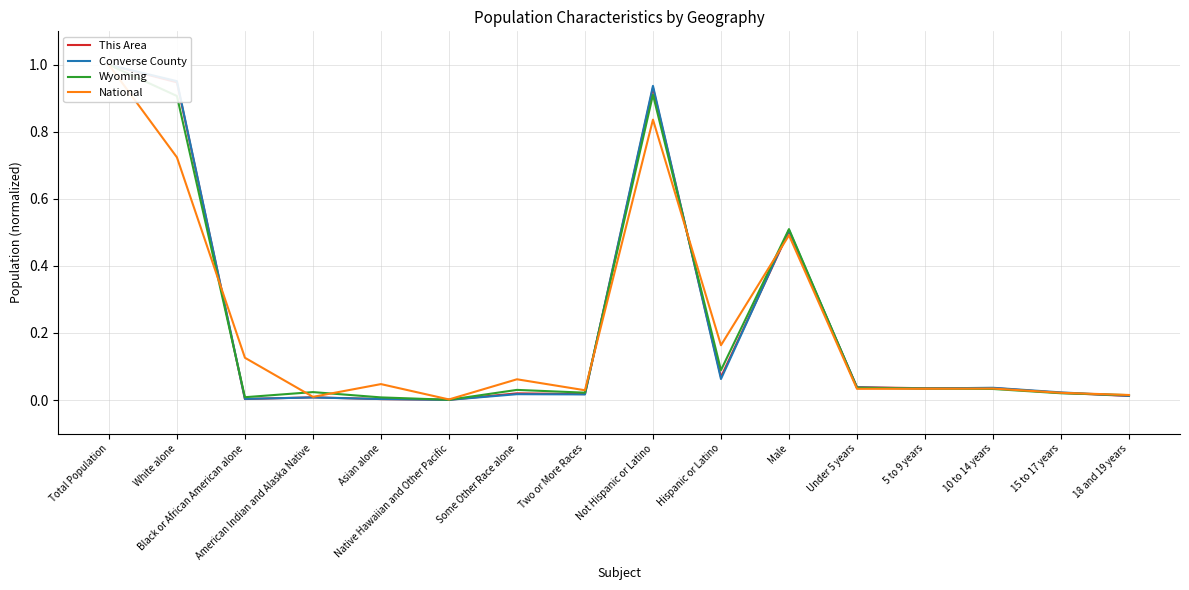

Between Some Other Race alone and Hispanic or Latino, which is larger?

Hispanic or Latino